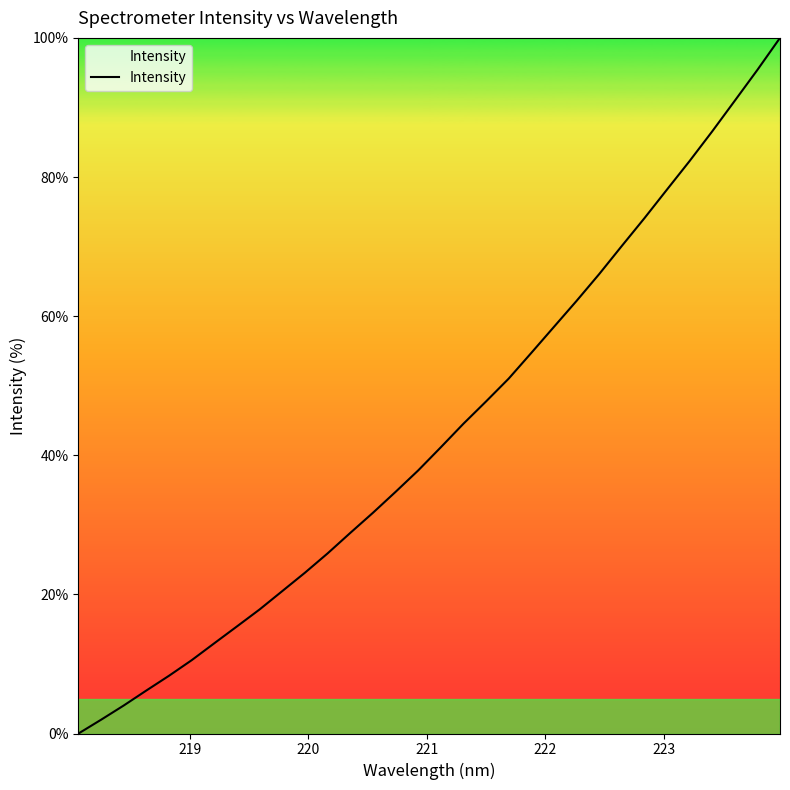

What is the greatest value displayed?

100.0